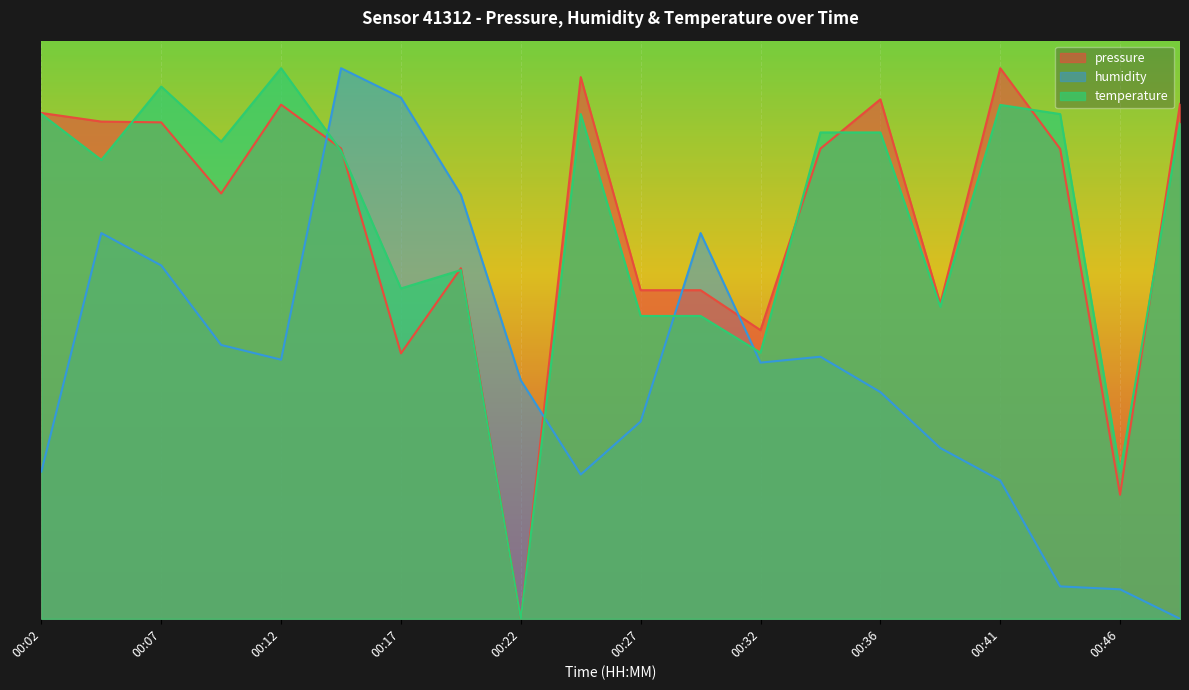

What is the approximate value of humidity at 00:29?

0.7